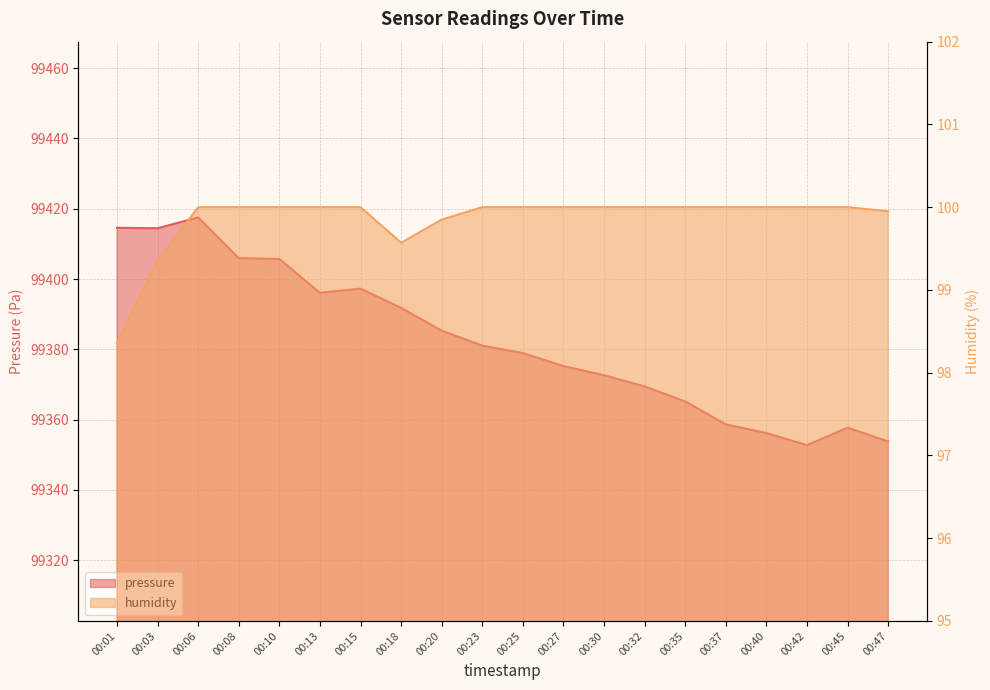

True or false: humidity and pressure intersect in this chart.

False